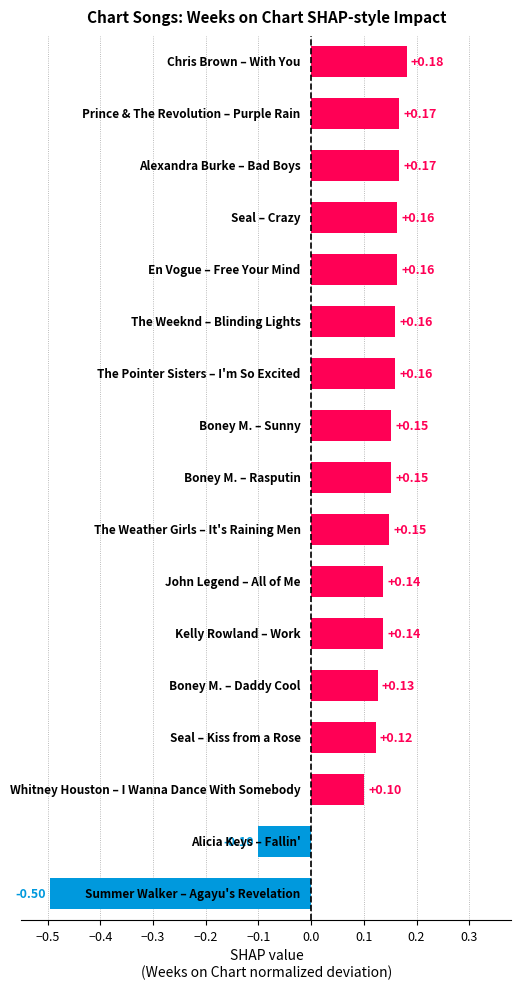

What is the difference between the maximum and second lowest values?

0.3